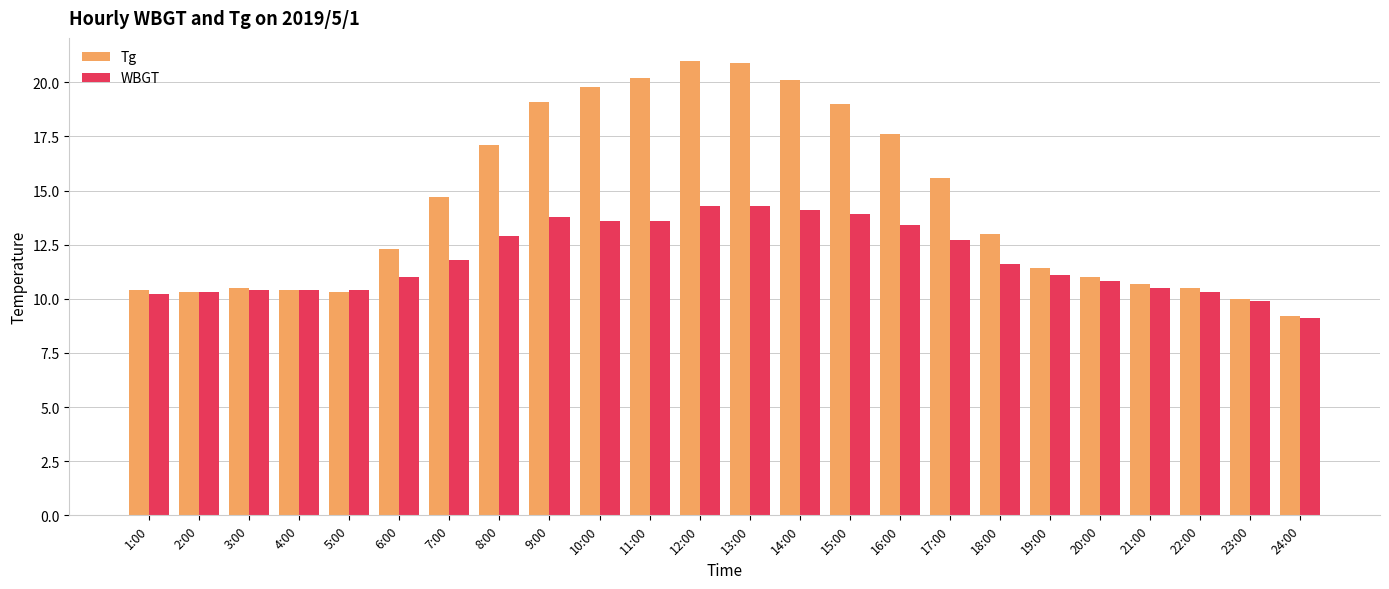

Reading left to right, transcribe all the data shown in this chart.

Tg: 1:00=10.4	2:00=10.3	3:00=10.5	4:00=10.4	5:00=10.3	6:00=12.3	7:00=14.7	8:00=17.1	9:00=19.1	10:00=19.8	11:00=20.2	12:00=21.0	13:00=20.9	14:00=20.1	15:00=19.0	16:00=17.6	17:00=15.6	18:00=13.0	19:00=11.4	20:00=11.0	21:00=10.7	22:00=10.5	23:00=10.0	24:00=9.2
WBGT: 1:00=10.2	2:00=10.3	3:00=10.4	4:00=10.4	5:00=10.4	6:00=11.0	7:00=11.8	8:00=12.9	9:00=13.8	10:00=13.6	11:00=13.6	12:00=14.3	13:00=14.3	14:00=14.1	15:00=13.9	16:00=13.4	17:00=12.7	18:00=11.6	19:00=11.1	20:00=10.8	21:00=10.5	22:00=10.3	23:00=9.9	24:00=9.1